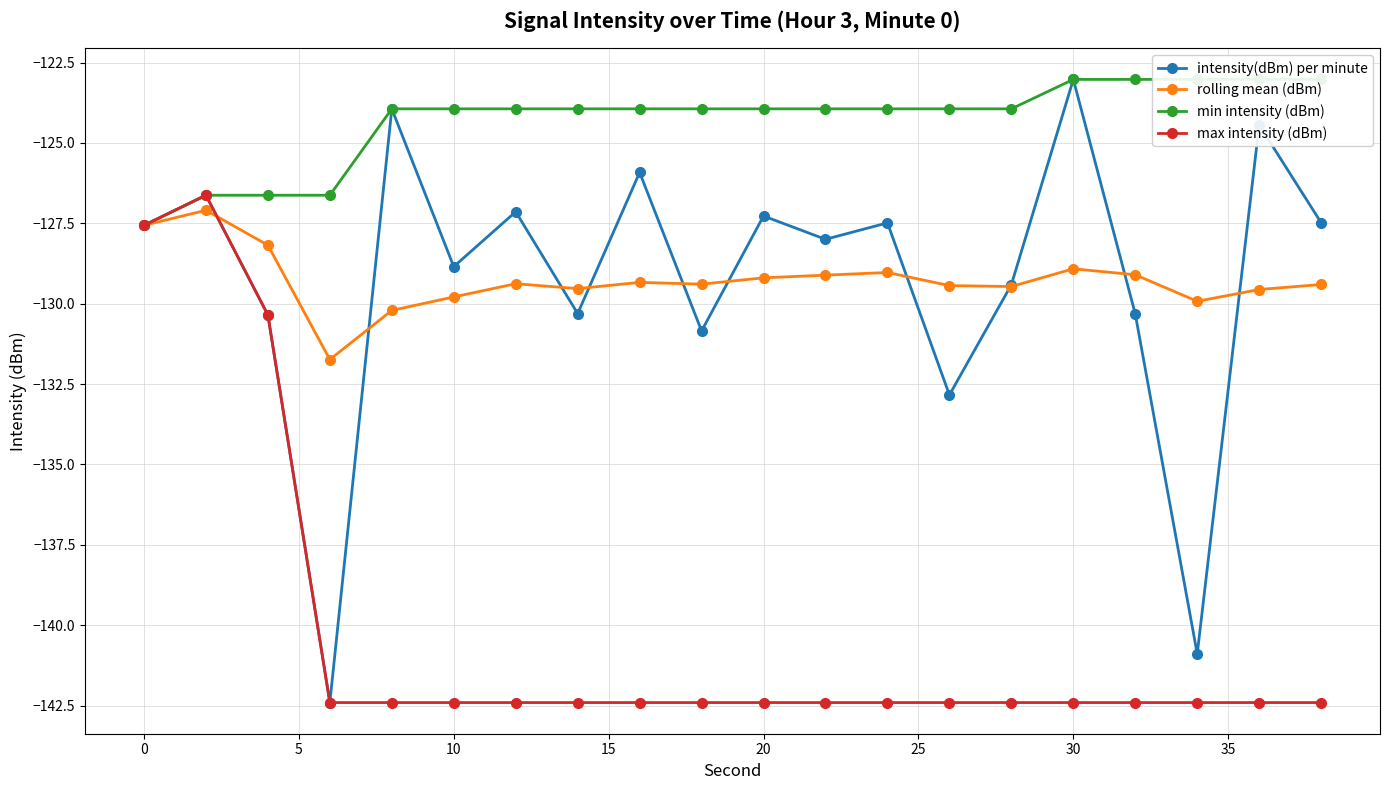

What is the minimum value for rolling mean (dBm)?

-131.7